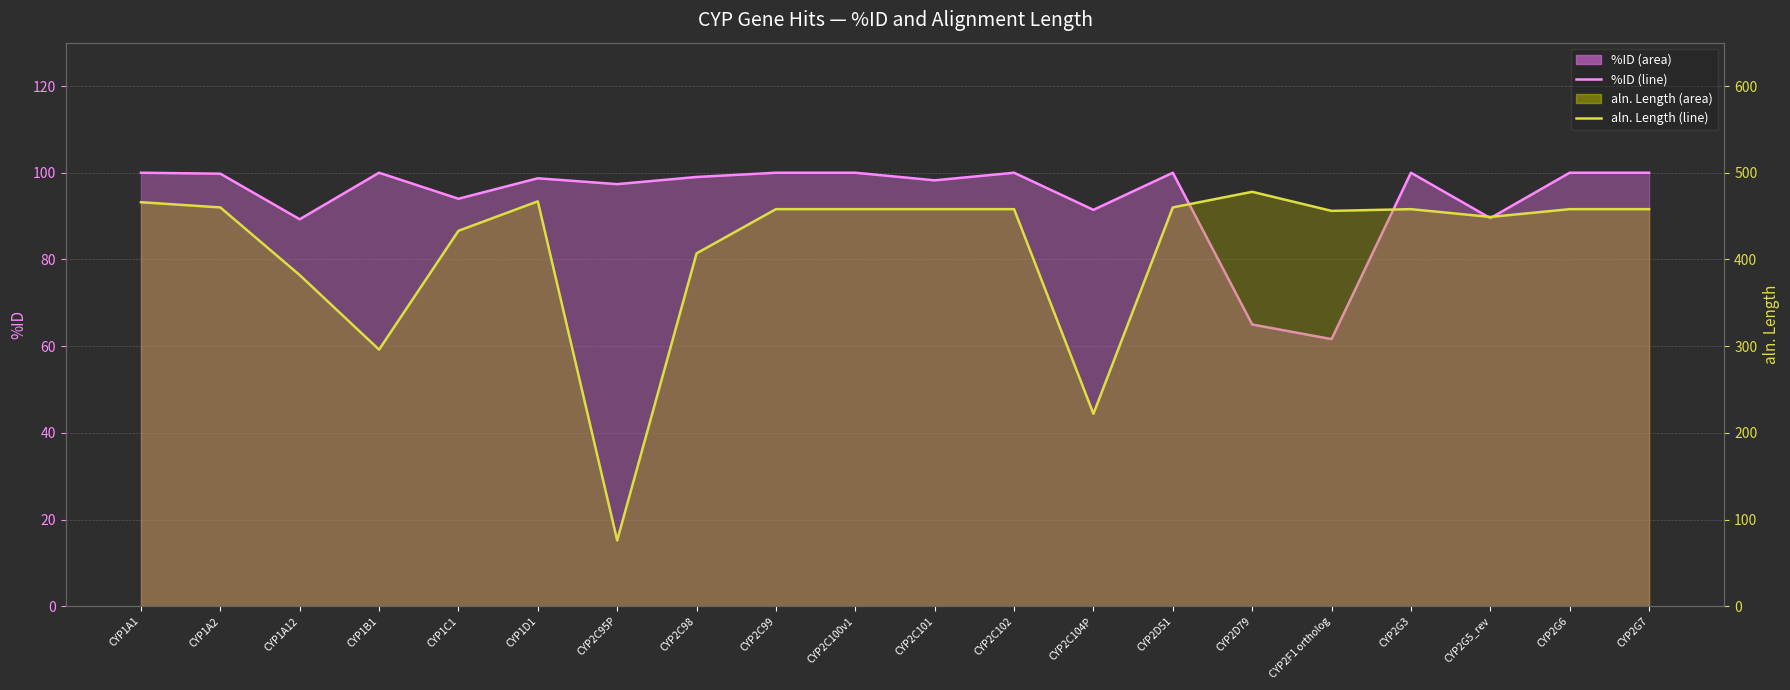

Is it true that aln. Length equals 171.8 at CYP2F1 ortholog?

False